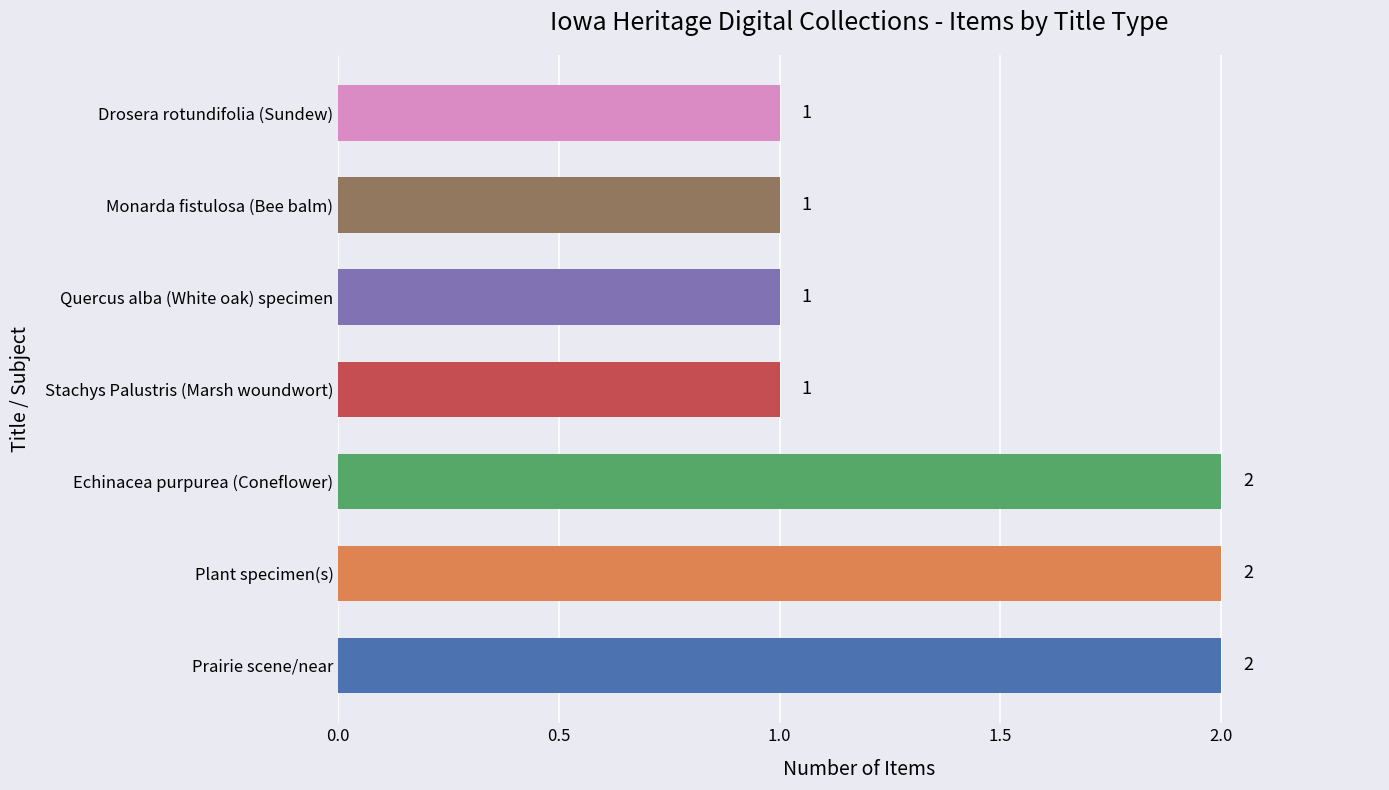

What is the greatest value displayed?

2